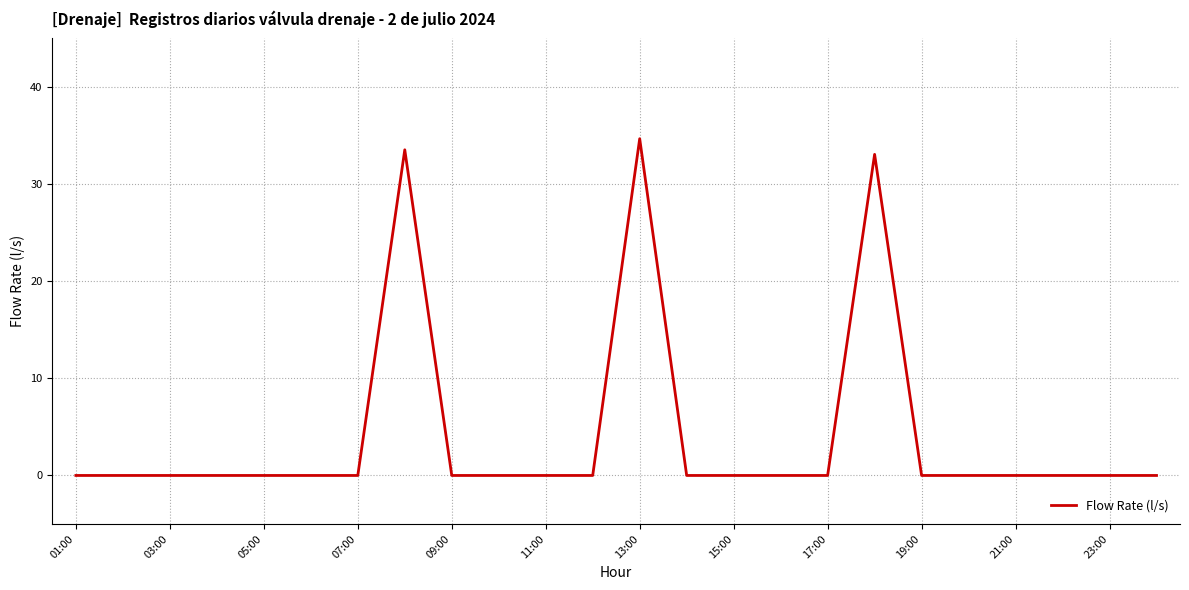

Reading right to left, extract all data points from this chart.

0.0	0.0	0.0	0.0	0.0	0.0	33.1	0.0	0.0	0.0	0.0	34.7	0.0	0.0	0.0	0.0	33.5	0.0	0.0	0.0	0.0	0.0	0.0	0.0